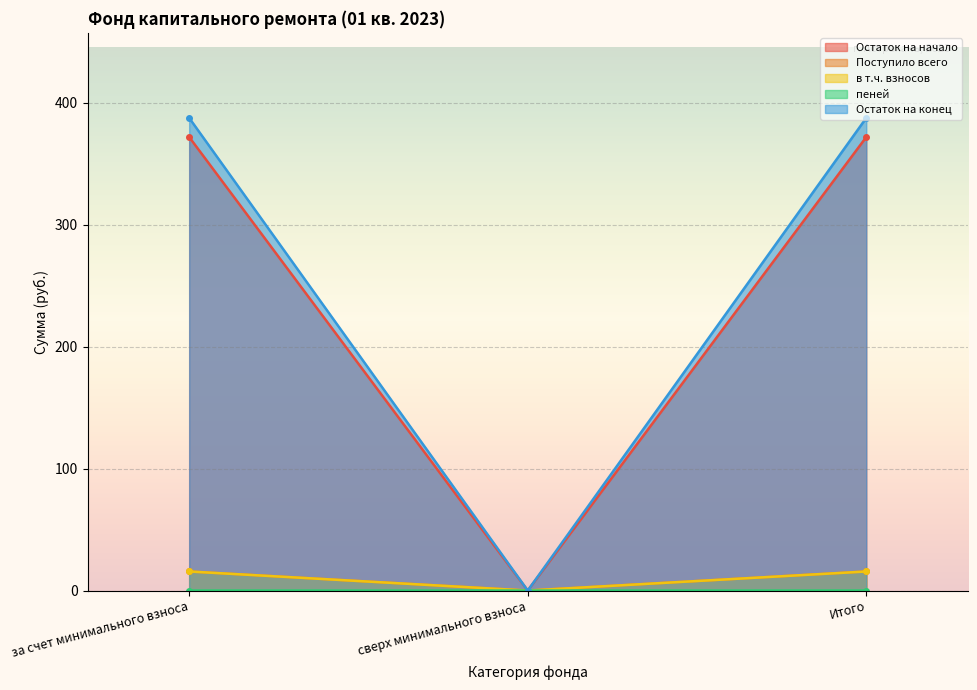

Which series has the largest total across all categories?

Остаток на конец